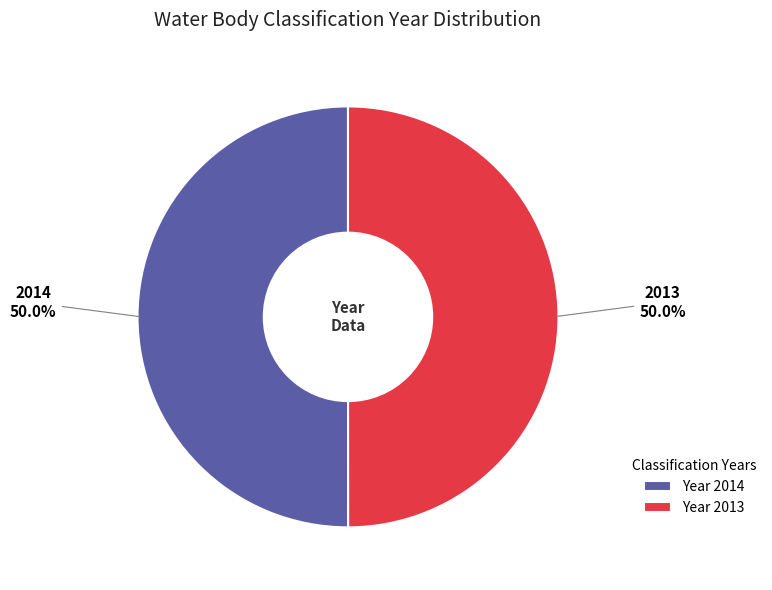

Is the sum of Year 2014 and Year 2013 greater than half?

Yes